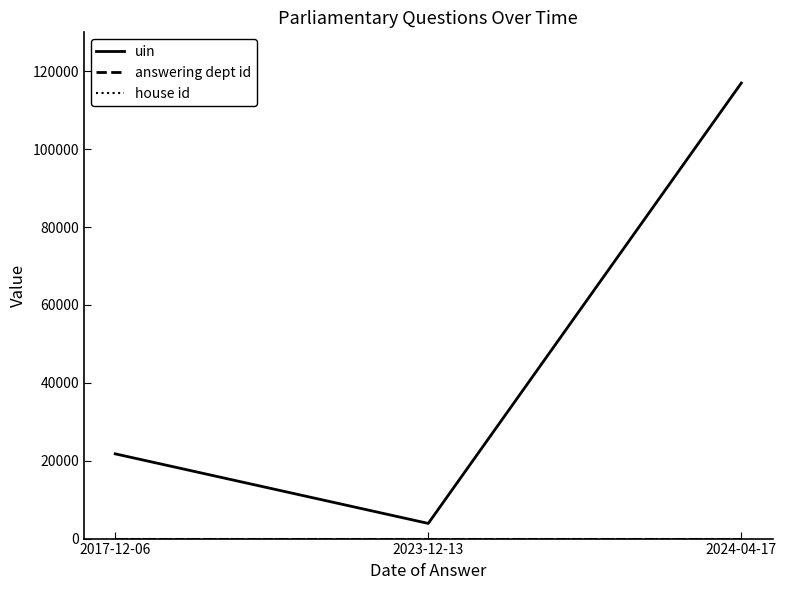

At which category is the sum across all series the highest?

2024-04-17